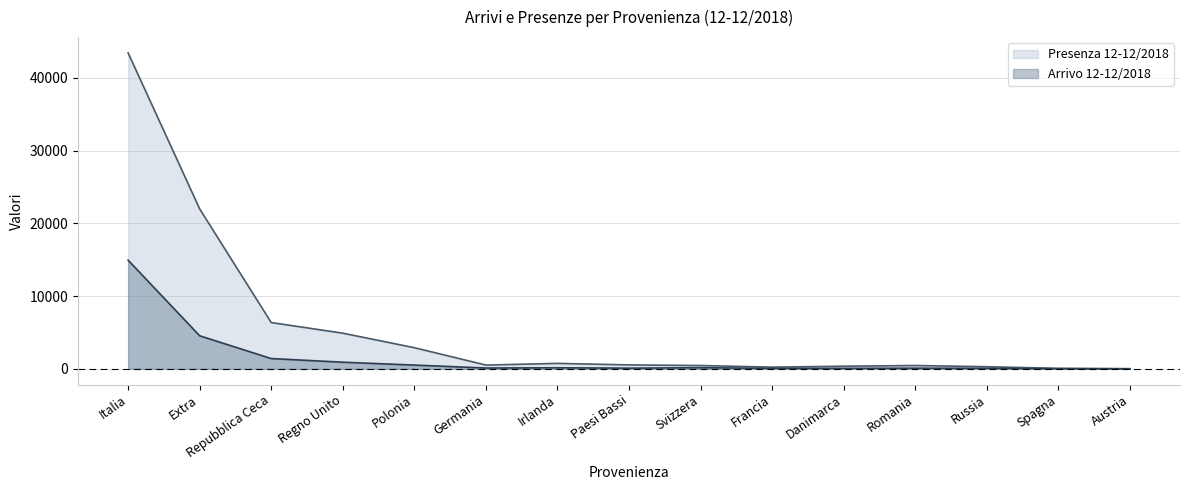

Where is Presenza 12-12/2018 nearest to the value 21728?

Extra